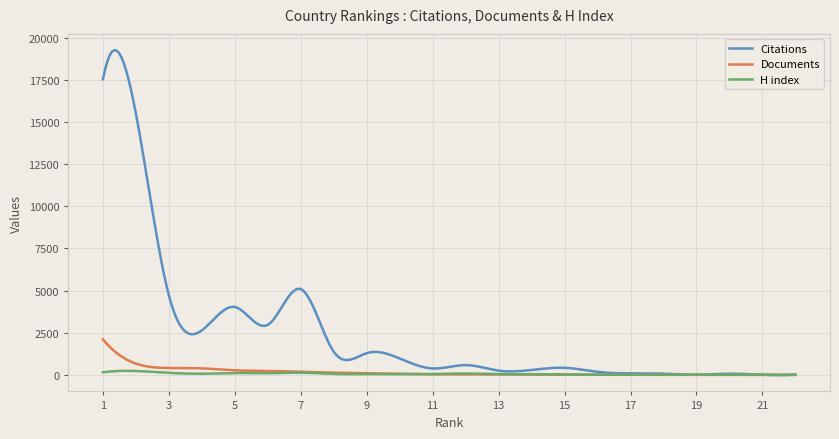

Rank the series by their maximum value, from lowest to highest.

H index, Documents, Citations